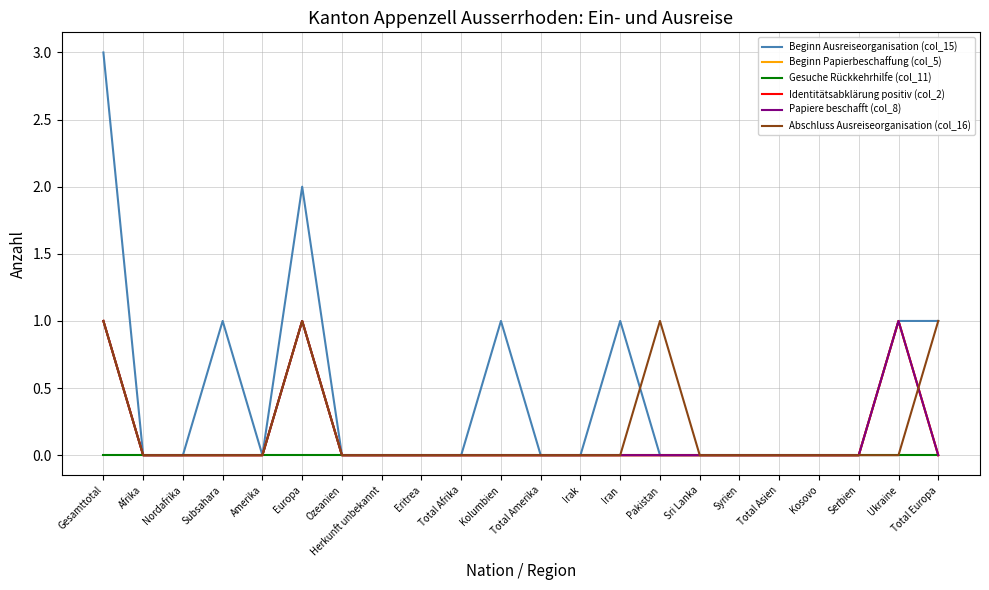

Between Kolumbien and Sri Lanka, which series saw the biggest shift?

Beginn Ausreiseorganisation (col_15)